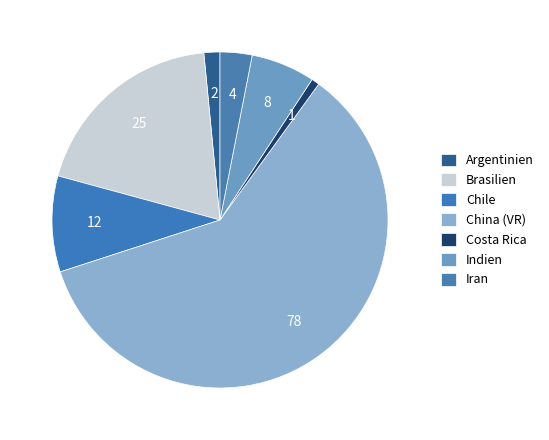

How many slices are in this pie chart?

7